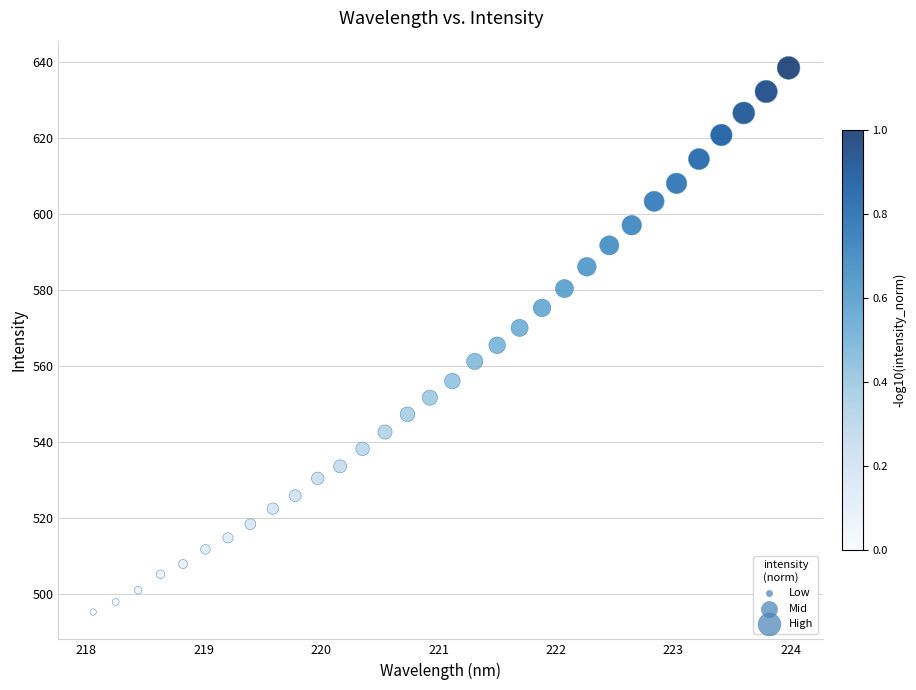

What is the range of Y values (max minus min)?

143.4